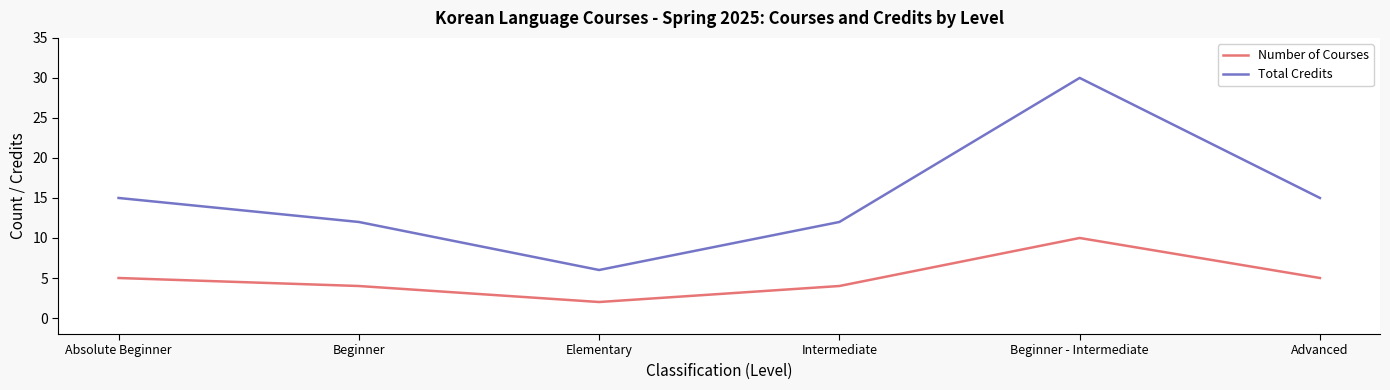

What is the difference between the maximum and minimum values in the Number of Courses series?

8